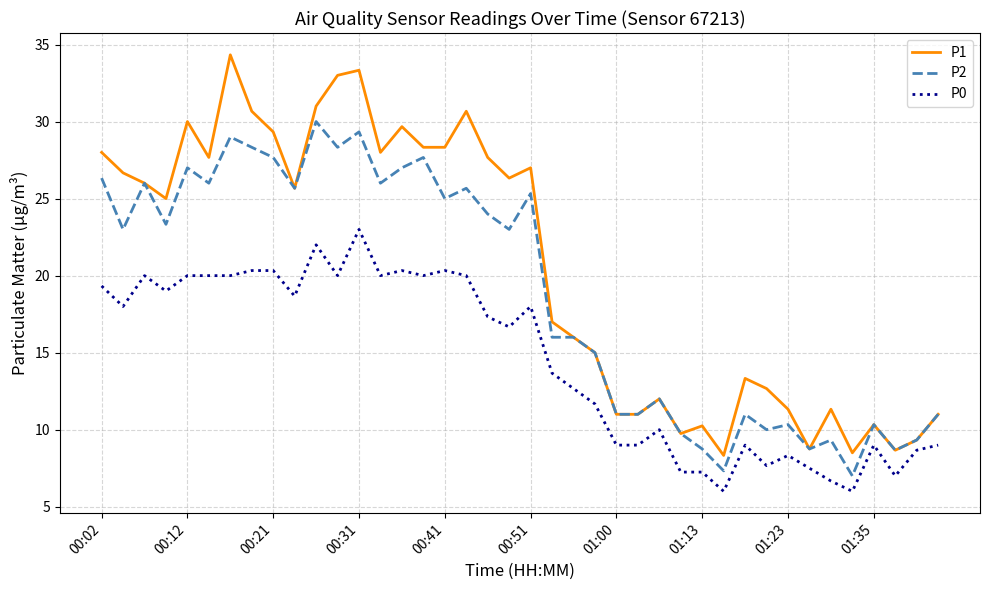

True or false: P0 and P2 cross at least once.

False